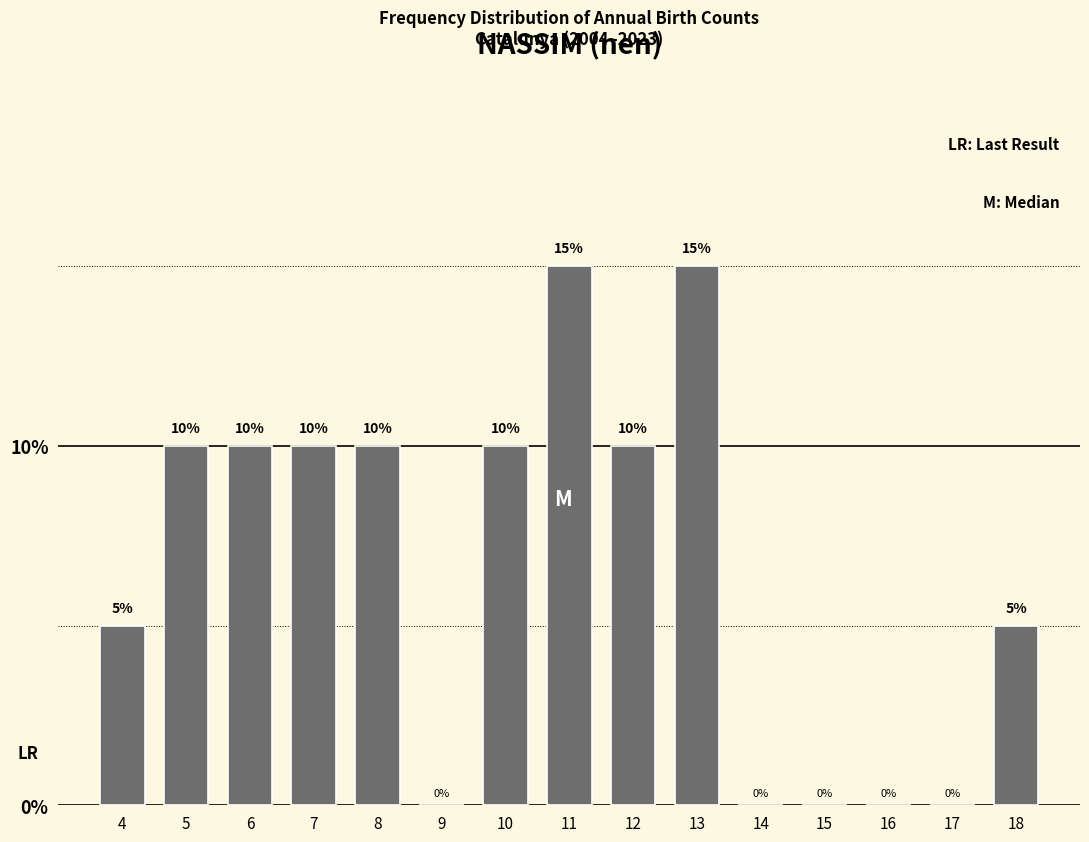

Reading left to right, transcribe all the data shown in this chart.

4=5	5=10	6=10	7=10	8=10	9=0	10=10	11=15	12=10	13=15	14=0	15=0	16=0	17=0	18=5